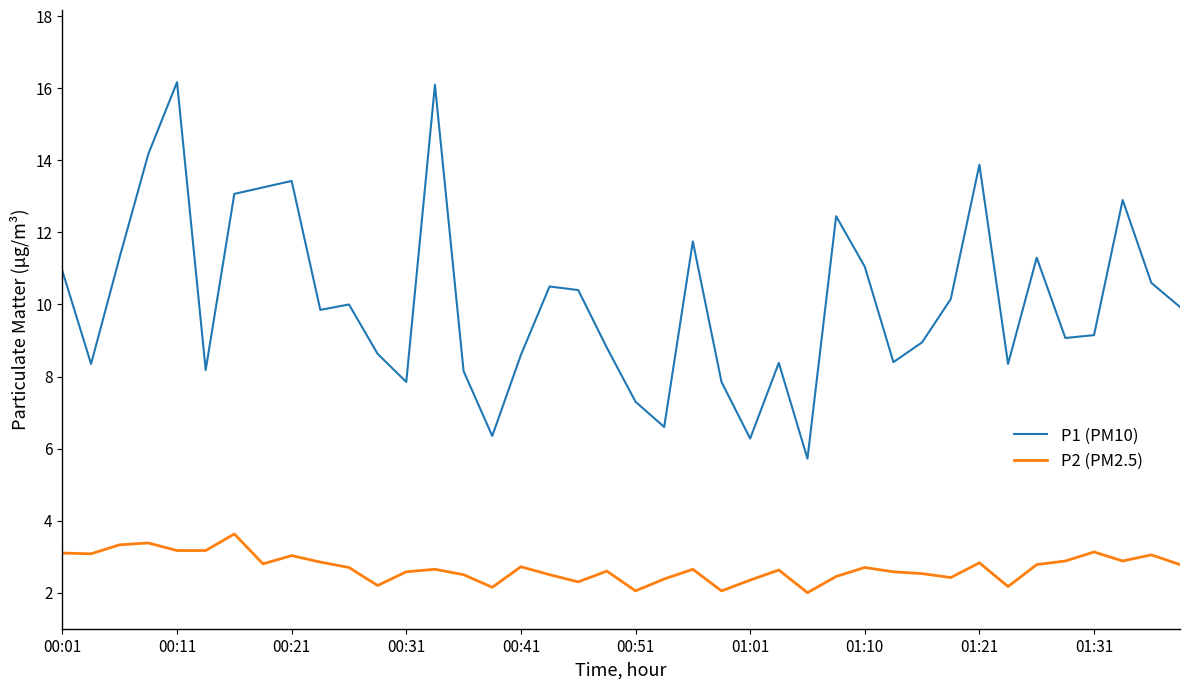

Which series has the largest range (max minus min)?

P1 (PM10)